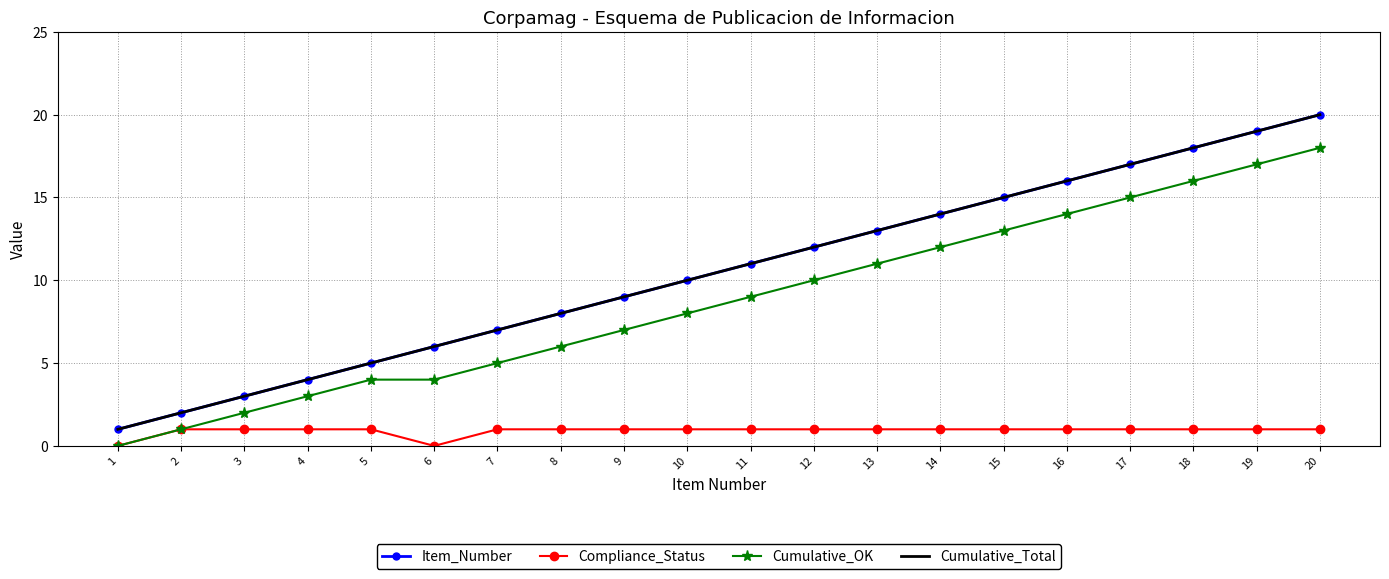

List the series in order of their peak value, lowest first.

Compliance_Status, Cumulative_OK, Item_Number, Cumulative_Total